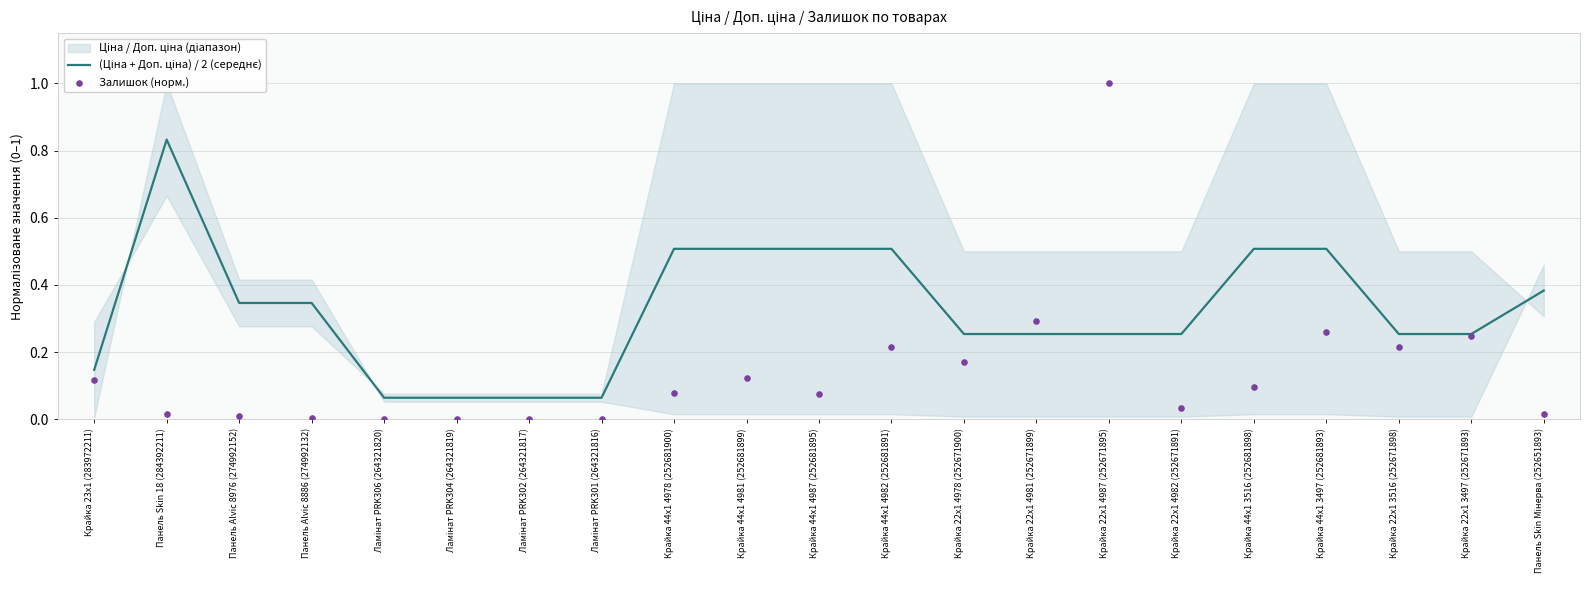

At how many categories does at least one series exceed 0?

21